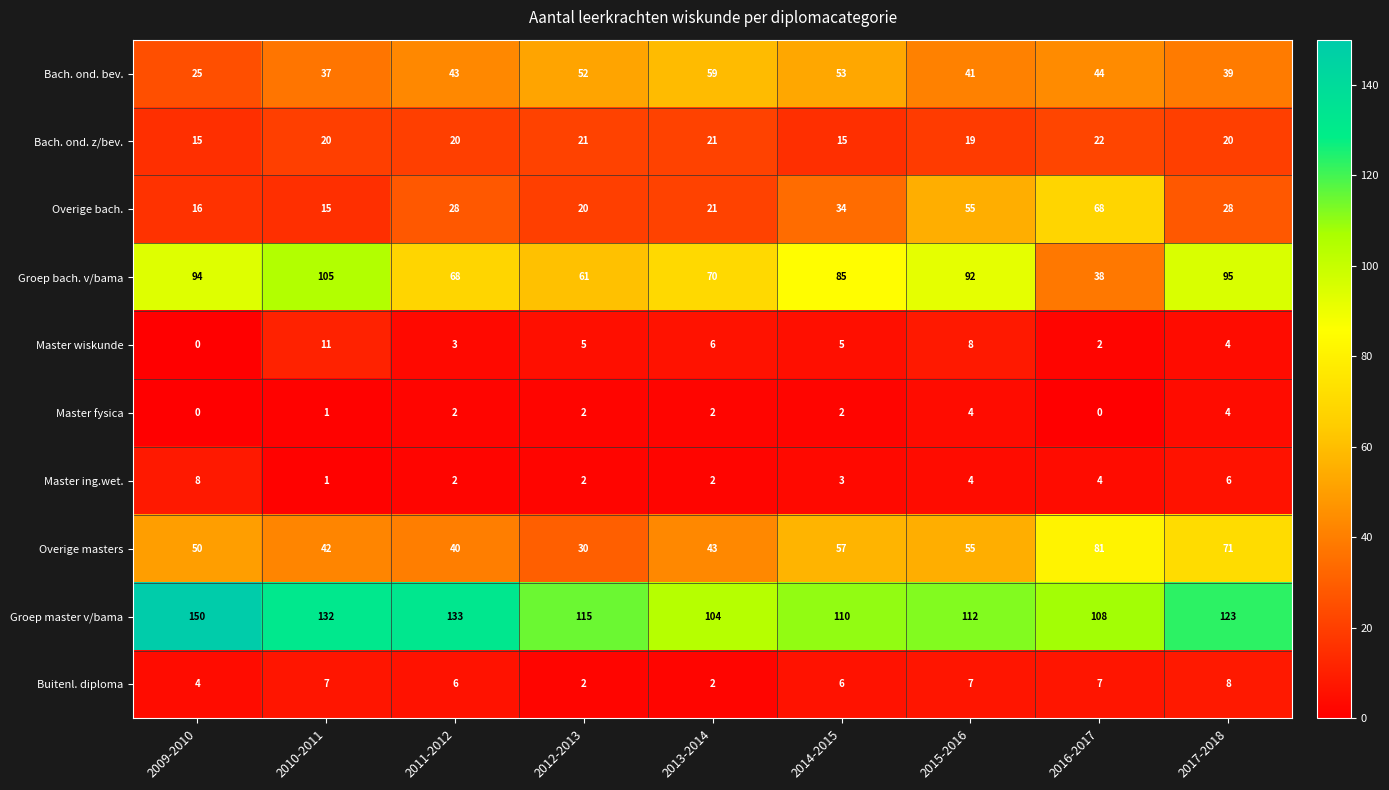

What is the sum of the Master wiskunde values at 2012-2013 and 2011-2012?

8